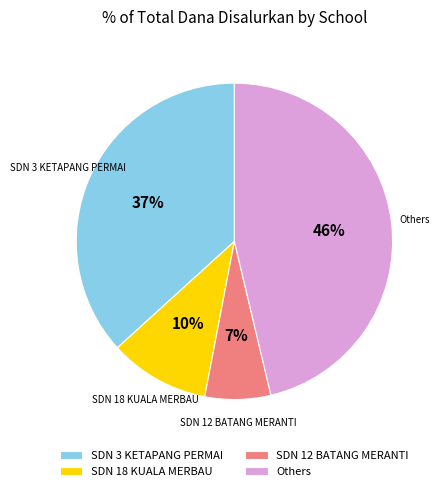

How many slices are in this pie chart?

4